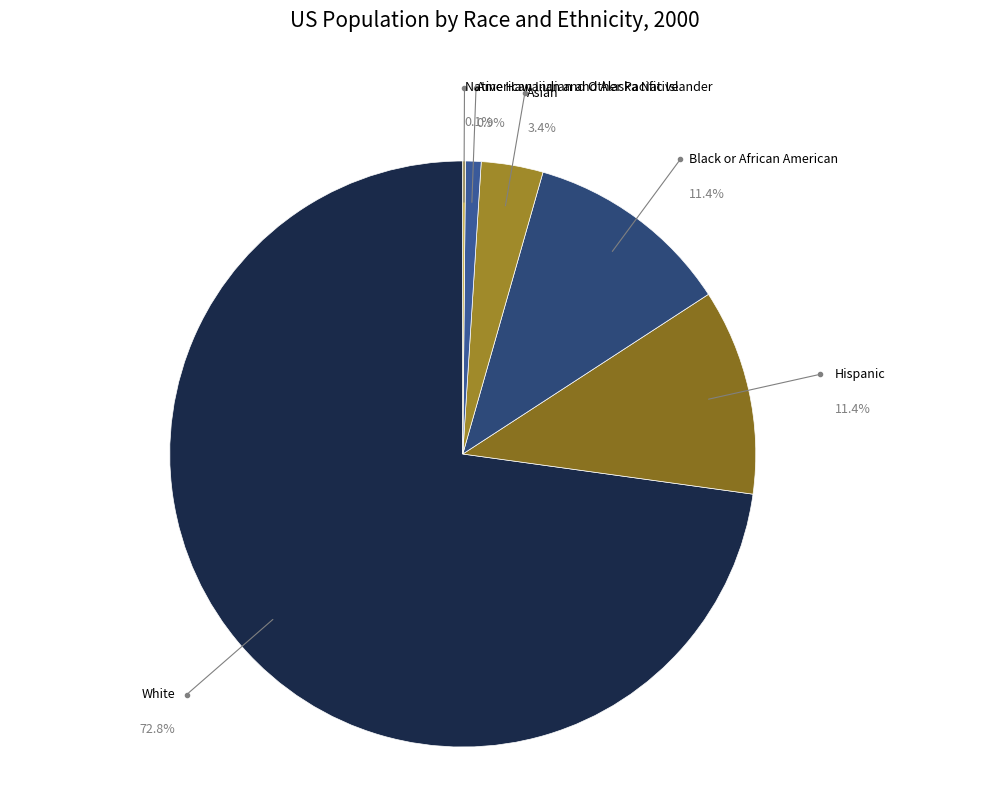

Which slice is the largest?

White